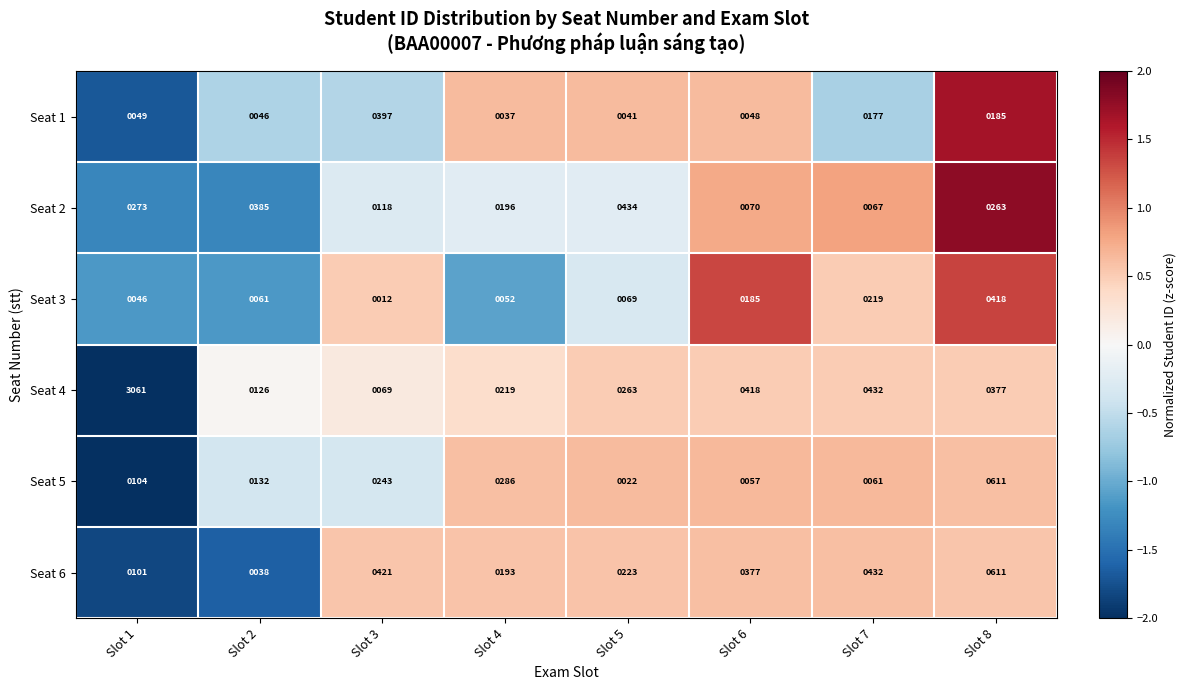

Which series has the widest spread of values?

Seat 4